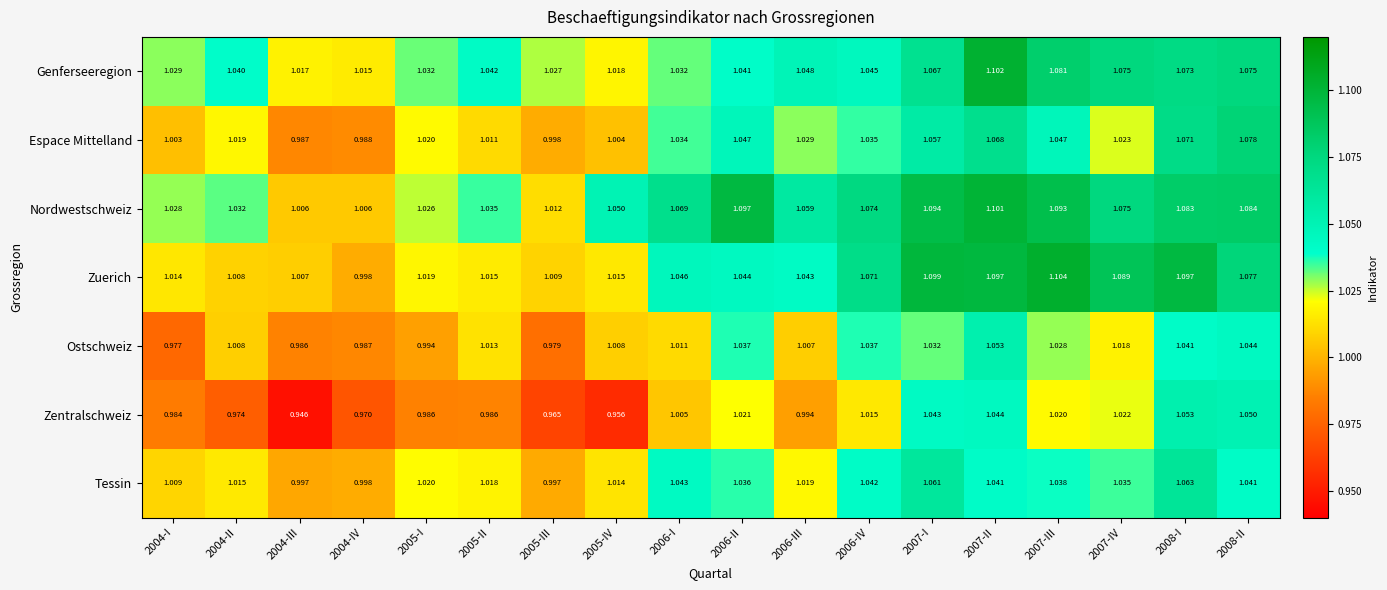

At which category is the sum across all series the highest?

2007-II